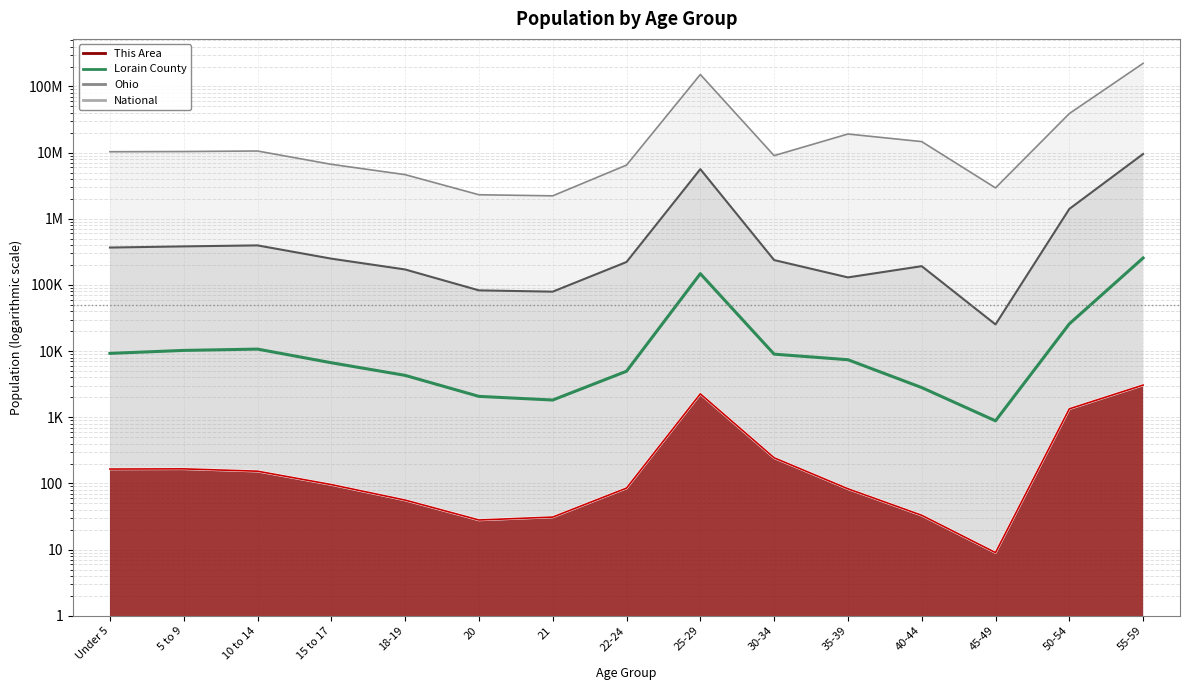

Which label corresponds to the smallest value in the chart?

45-49